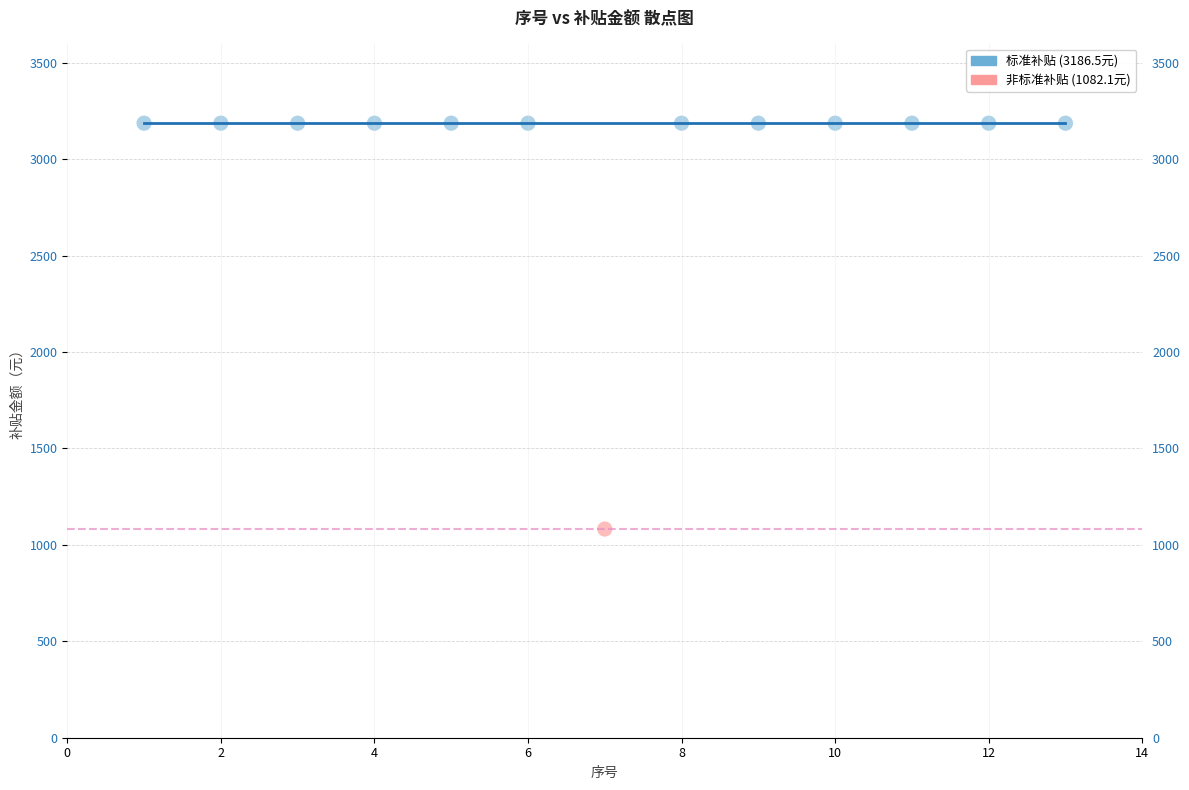

What are all the series names shown in the legend?

标准补贴 (3186.5元), 非标准补贴 (1082.1元)